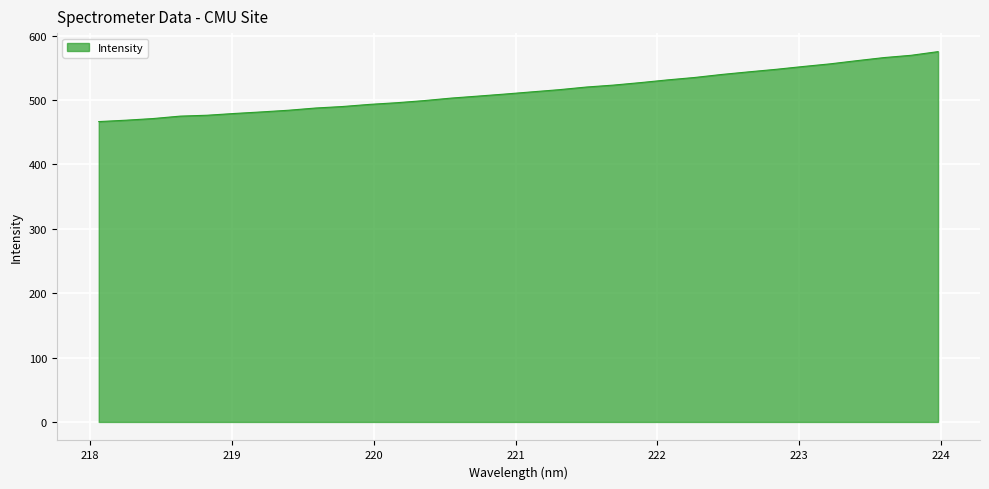

What is the minimum value shown in the chart?

466.4